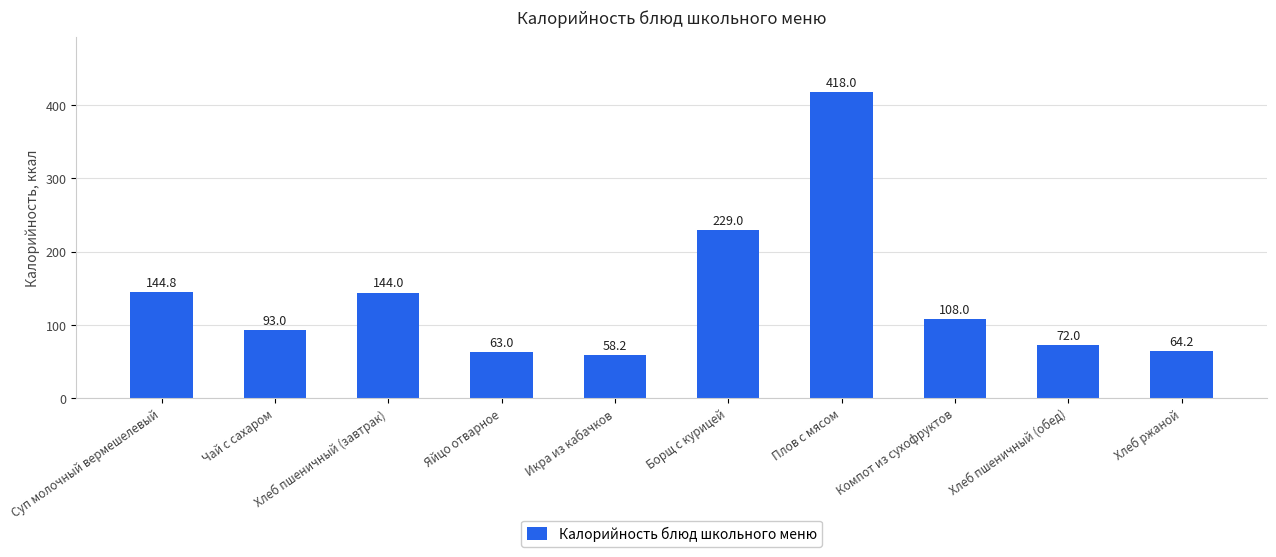

List the labels in order of value, smallest first.

Икра из кабачков, Яйцо отварное, Хлеб ржаной, Хлеб пшеничный (обед), Чай с сахаром, Компот из сухофруктов, Хлеб пшеничный (завтрак), Суп молочный вермешелевый, Борщ с курицей, Плов с мясом